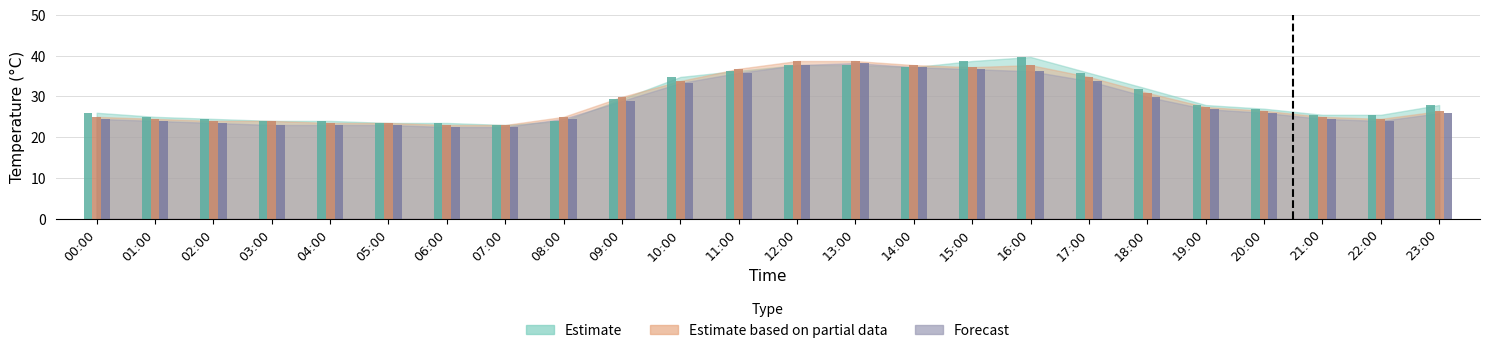

What is the difference between the highest and lowest values at 11:00?

1.0